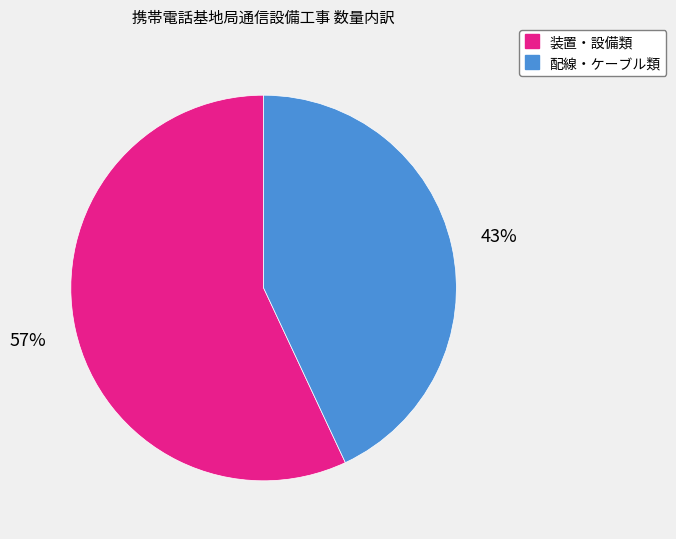

To the nearest percent, what is the average slice percentage?

50%